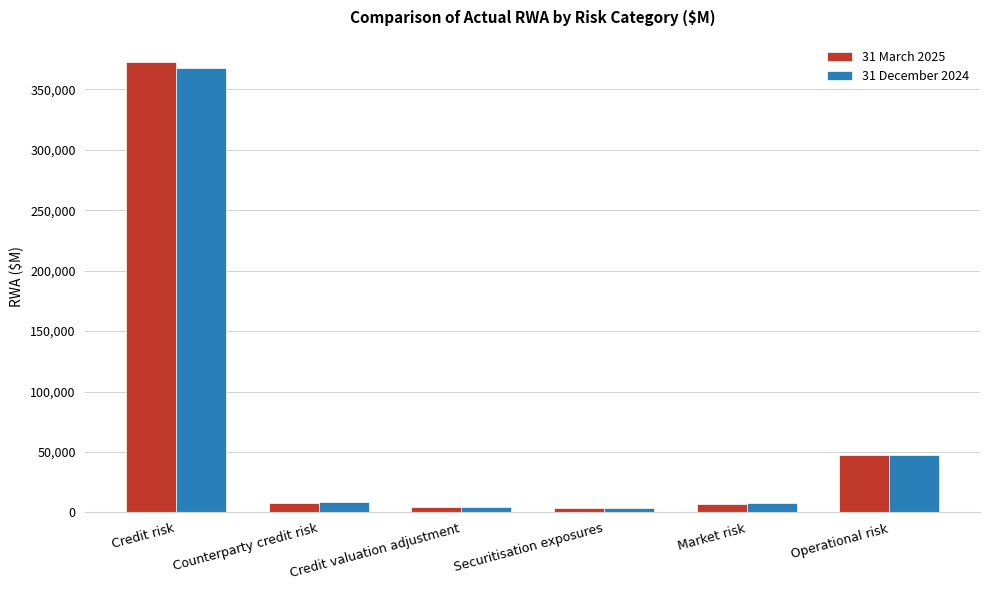

At which category is the sum across all series the highest?

Credit risk